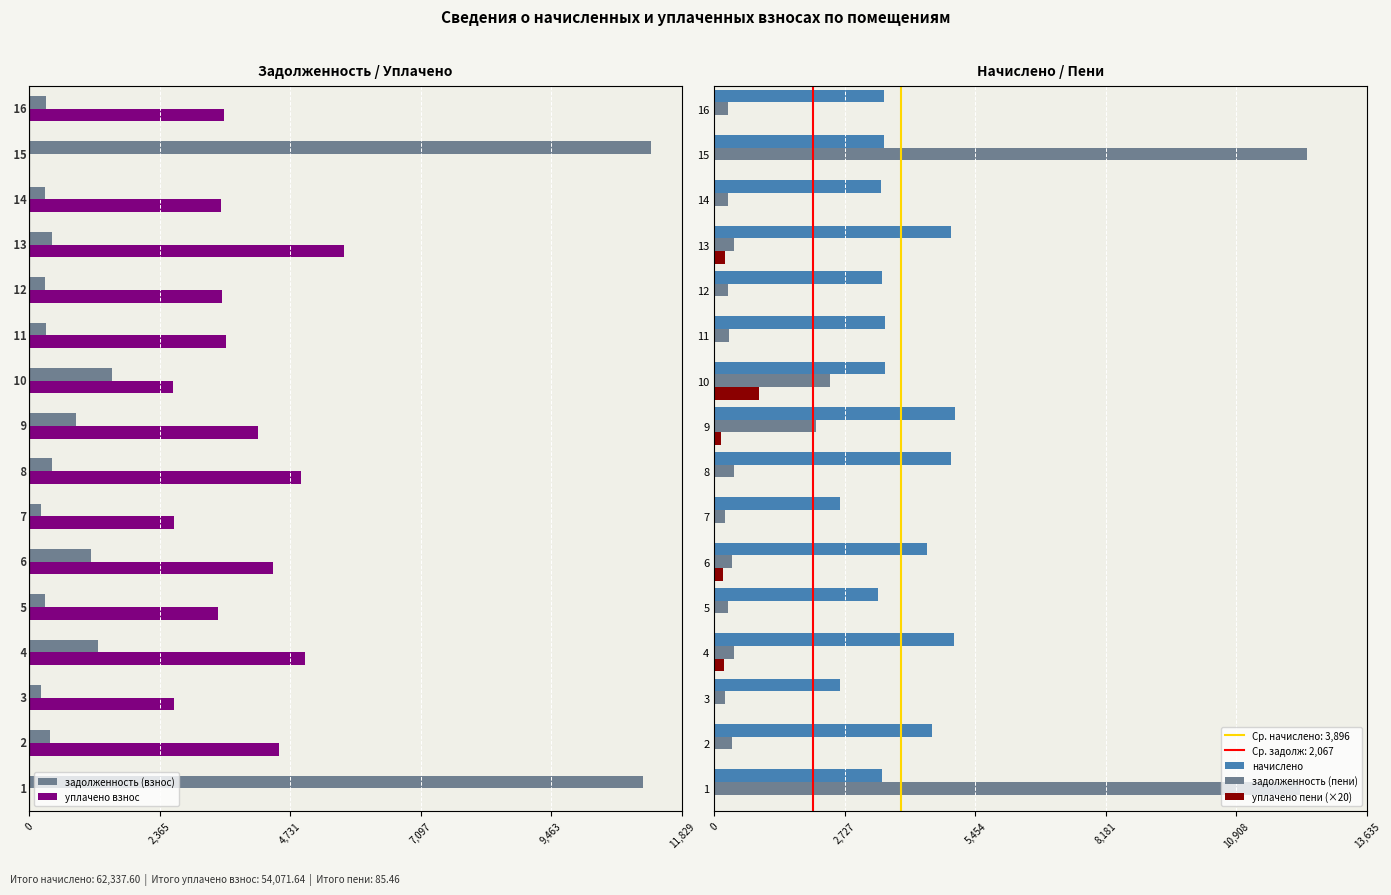

What are all the series names shown in the legend?

задолженность (взнос), уплачено взнос, начислено, задолженность (пени), уплачено пени (×20)